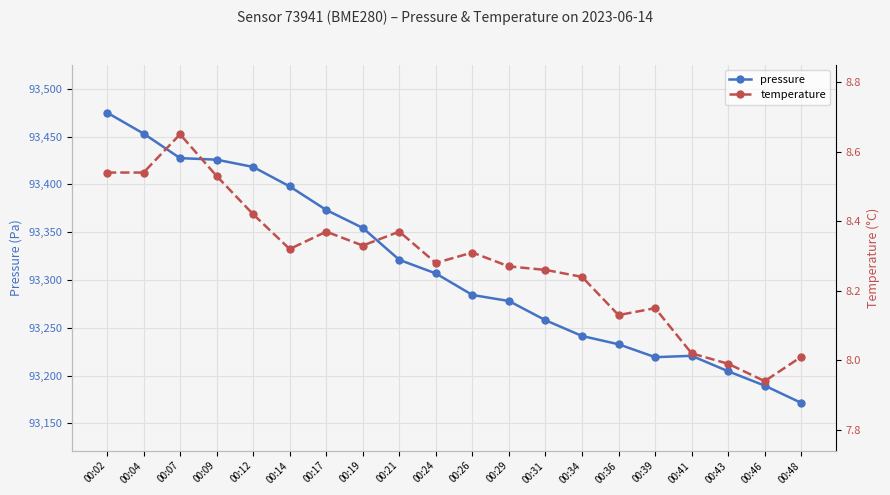

Between 00:09 and 00:26, which series saw the biggest shift?

pressure